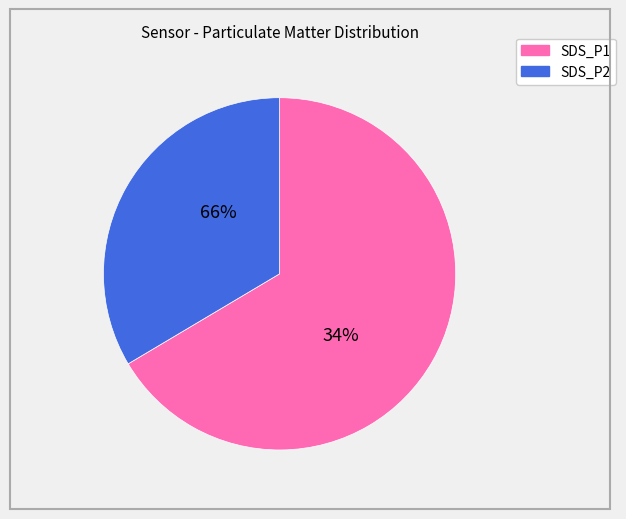

Rank the categories by value from lowest to highest.

SDS_P2, SDS_P1